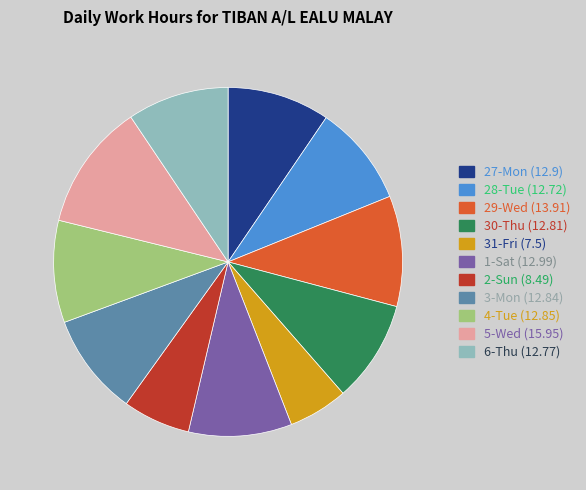

Approximately how many times larger is the value at 5-Wed compared to 27-Mon?

1.2